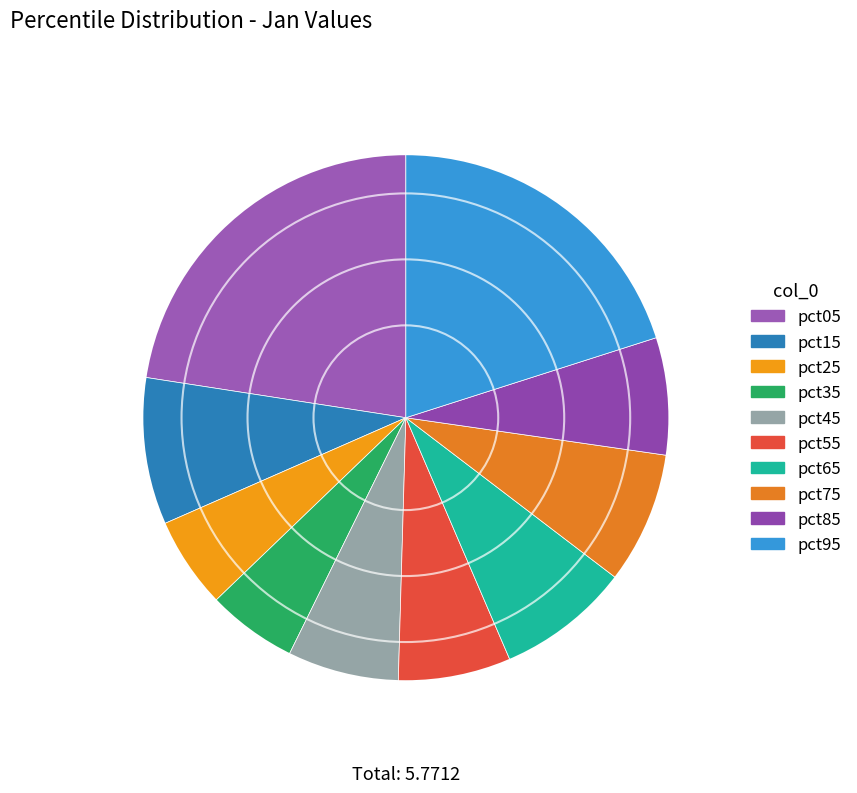

Count the number of slices in the pie.

10